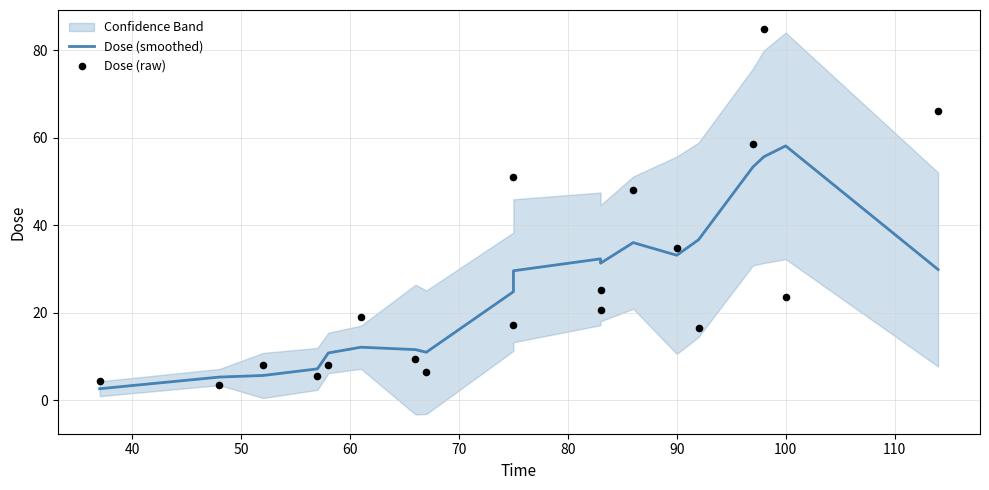

Which series has the largest total across all categories?

Dose (raw)